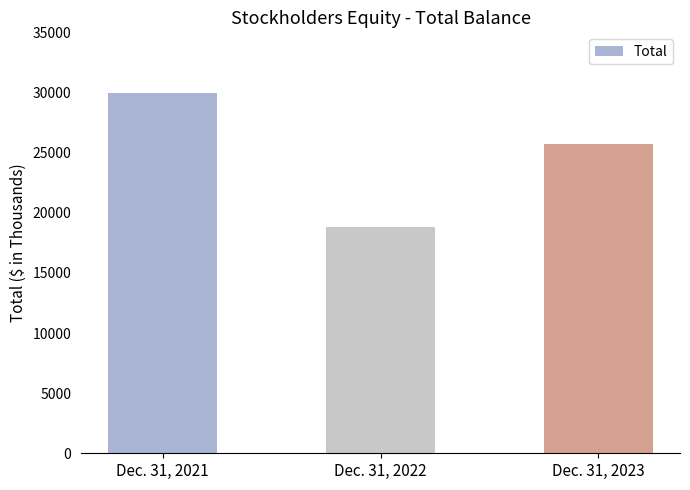

True or false: the data shows 18773 at Dec. 31, 2022.

True